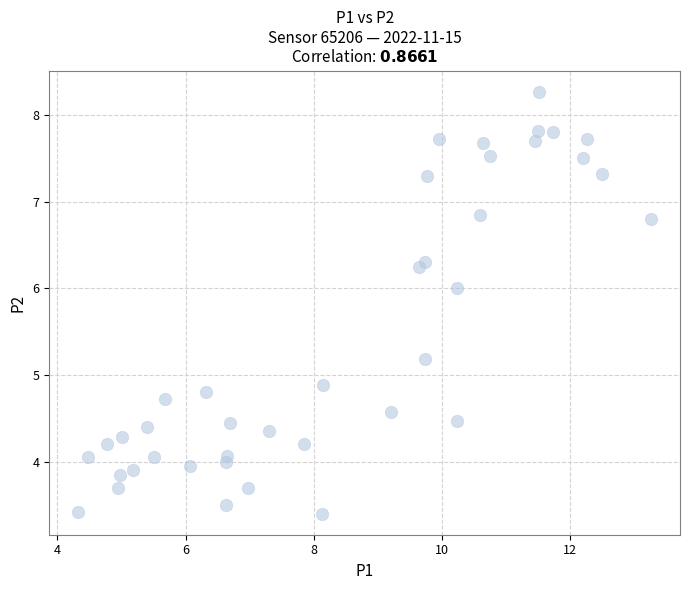

What Y value in the scatter plot is closest to 5?

4.9